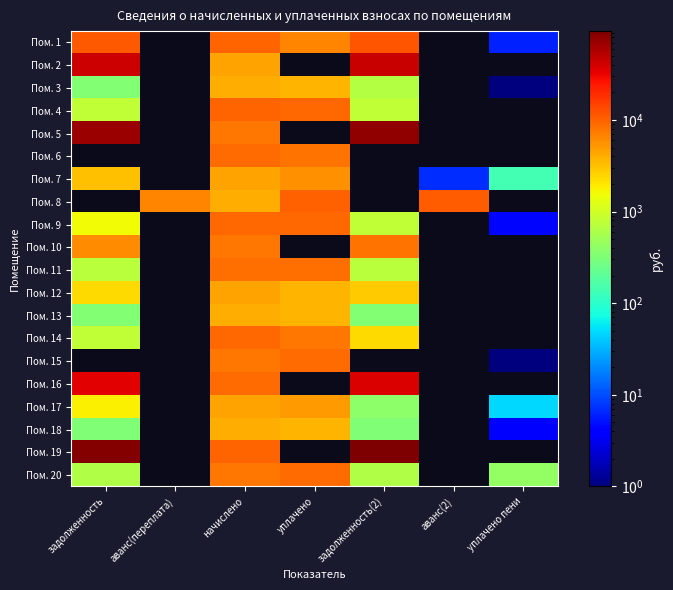

Reading right to left, transcribe all the data shown in this chart.

Пом. 1: уплачено пени=6.0	аванс(2)=0.0	задолженность(2)=11916.0	уплачено=6469.9	начислено=9626.2	аванс(переплата)=0.0	задолженность=11367.7
Пом. 2: уплачено пени=0.0	аванс(2)=0.0	задолженность(2)=45140.5	уплачено=0.0	начислено=4628.2	аванс(переплата)=0.0	задолженность=43011.0
Пом. 3: уплачено пени=0.2	аванс(2)=0.0	задолженность(2)=674.9	уплачено=3670.2	начислено=4048.4	аванс(переплата)=0.0	задолженность=337.4
Пом. 4: уплачено пени=0.0	аванс(2)=0.0	задолженность(2)=799.7	уплачено=9499.2	начислено=9596.2	аванс(переплата)=0.0	задолженность=799.7
Пом. 5: уплачено пени=0.0	аванс(2)=0.0	задолженность(2)=74777.9	уплачено=0.0	начислено=7666.9	аванс(переплата)=0.0	задолженность=71250.3
Пом. 6: уплачено пени=0.0	аванс(2)=0.0	задолженность(2)=0.0	уплачено=8180.1	начислено=8826.5	аванс(переплата)=0.0	задолженность=0.0
Пом. 7: уплачено пени=139.7	аванс(2)=6.9	задолженность(2)=0.0	уплачено=5615.2	начислено=4598.2	аванс(переплата)=0.0	задолженность=3218.3
Пом. 8: уплачено пени=0.0	аванс(2)=10632.9	задолженность(2)=0.0	уплачено=10000.0	начислено=3968.4	аванс(переплата)=6624.9	задолженность=0.0
Пом. 9: уплачено пени=4.4	аванс(2)=0.0	задолженность(2)=793.9	уплачено=9430.0	начислено=9526.2	аванс(переплата)=0.0	задолженность=1589.7
Пом. 10: уплачено пени=0.0	аванс(2)=0.0	задолженность(2)=8027.0	уплачено=0.0	начислено=7726.9	аванс(переплата)=0.0	задолженность=5935.2
Пом. 11: уплачено пени=0.0	аванс(2)=0.0	задолженность(2)=718.9	уплачено=8539.4	начислено=8626.6	аванс(переплата)=0.0	задолженность=718.9
Пом. 12: уплачено пени=0.0	аванс(2)=0.0	задолженность(2)=2799.5	уплачено=3656.2	начислено=4598.2	аванс(переплата)=0.0	задолженность=2330.7
Пом. 13: уплачено пени=0.0	аванс(2)=0.0	задолженность(2)=336.5	уплачено=3701.8	начислено=4038.4	аванс(переплата)=0.0	задолженность=336.5
Пом. 14: уплачено пени=0.0	аванс(2)=0.0	задолженность(2)=2375.1	уплачено=7809.4	начислено=9486.2	аванс(переплата)=0.0	задолженность=790.5
Пом. 15: уплачено пени=0.3	аванс(2)=0.0	задолженность(2)=0.0	уплачено=8847.2	начислено=7717.0	аванс(переплата)=0.0	задолженность=0.0
Пом. 16: уплачено пени=0.0	аванс(2)=0.0	задолженность(2)=37557.2	уплачено=0.0	начислено=8876.4	аванс(переплата)=0.0	задолженность=34484.6
Пом. 17: уплачено пени=48.8	аванс(2)=0.0	задолженность(2)=384.9	уплачено=4908.7	начислено=4618.2	аванс(переплата)=0.0	задолженность=1813.0
Пом. 18: уплачено пени=3.7	аванс(2)=0.0	задолженность(2)=327.4	уплачено=3601.1	начислено=3928.4	аванс(переплата)=0.0	задолженность=327.4
Пом. 19: уплачено пени=0.0	аванс(2)=0.0	задолженность(2)=93204.7	уплачено=0.0	начислено=9556.2	аванс(переплата)=0.0	задолженность=88807.8
Пом. 20: уплачено пени=433.0	аванс(2)=0.0	задолженность(2)=641.4	уплачено=9061.5	начислено=7696.9	аванс(переплата)=0.0	задолженность=641.4